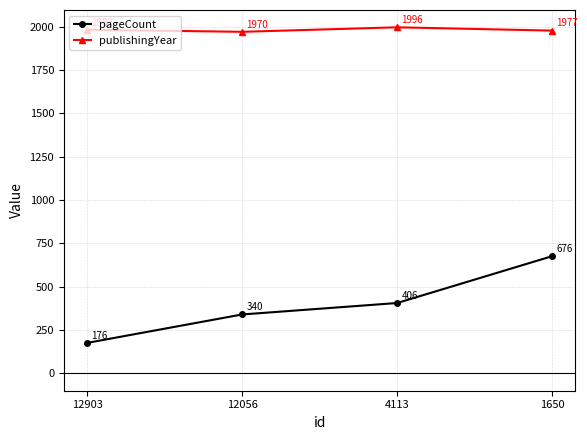

Reading right to left, what are all the values shown in this chart?

pageCount: 676	406	340	176
publishingYear: 1977	1996	1970	1982